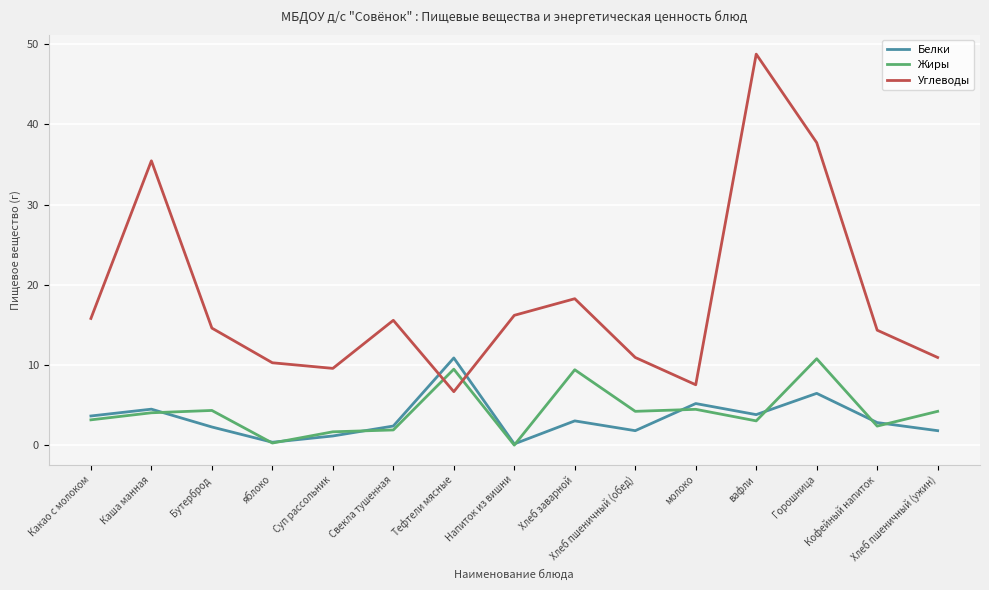

Which series has the largest range (max minus min)?

Углеводы